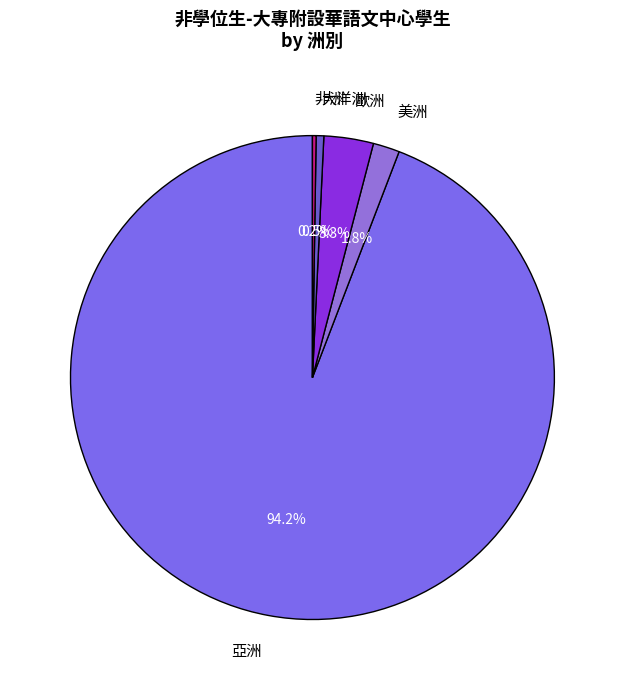

Is there a majority slice in this chart?

Yes